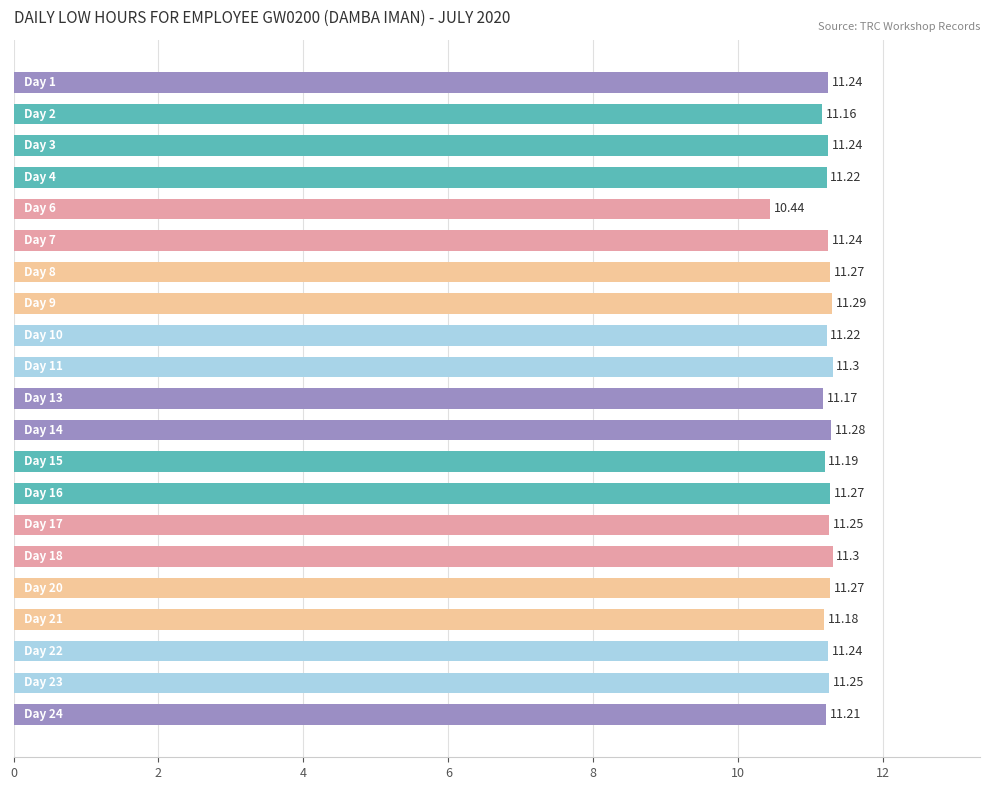

What is the minimum value shown in the chart?

10.4